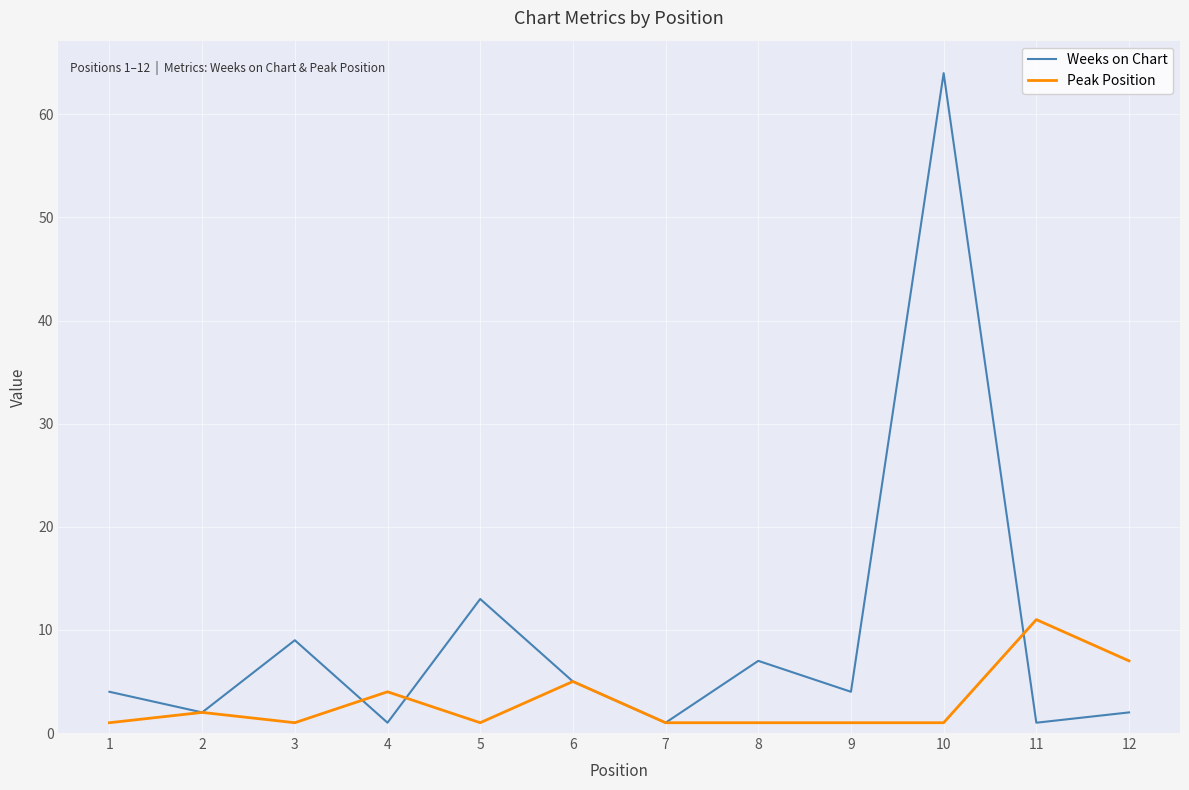

What is the maximum value shown in the chart?

64